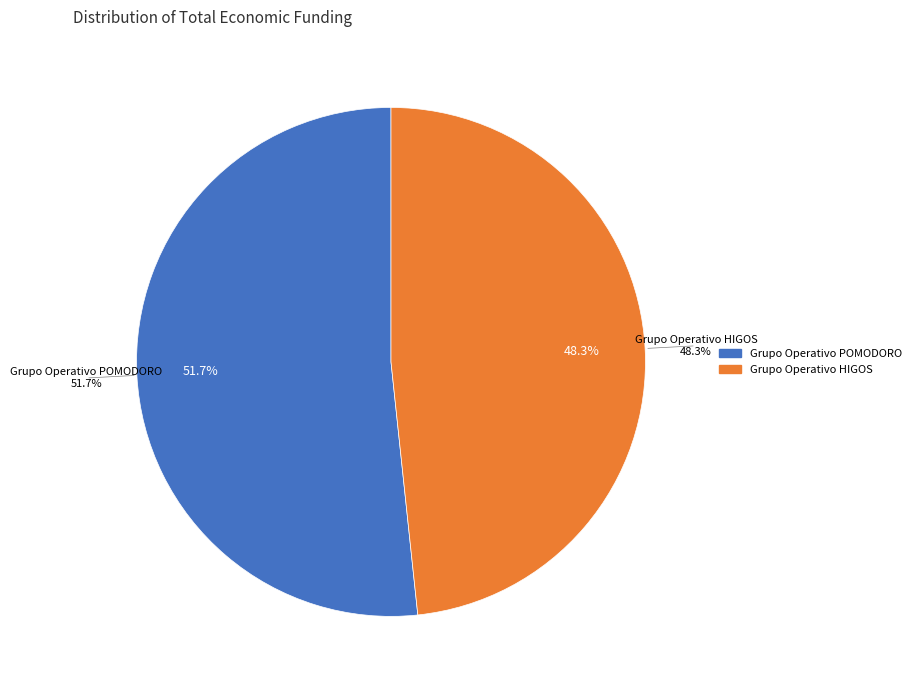

To the nearest percent, what percentage of the pie is Grupo Operativo POMODORO?

52%